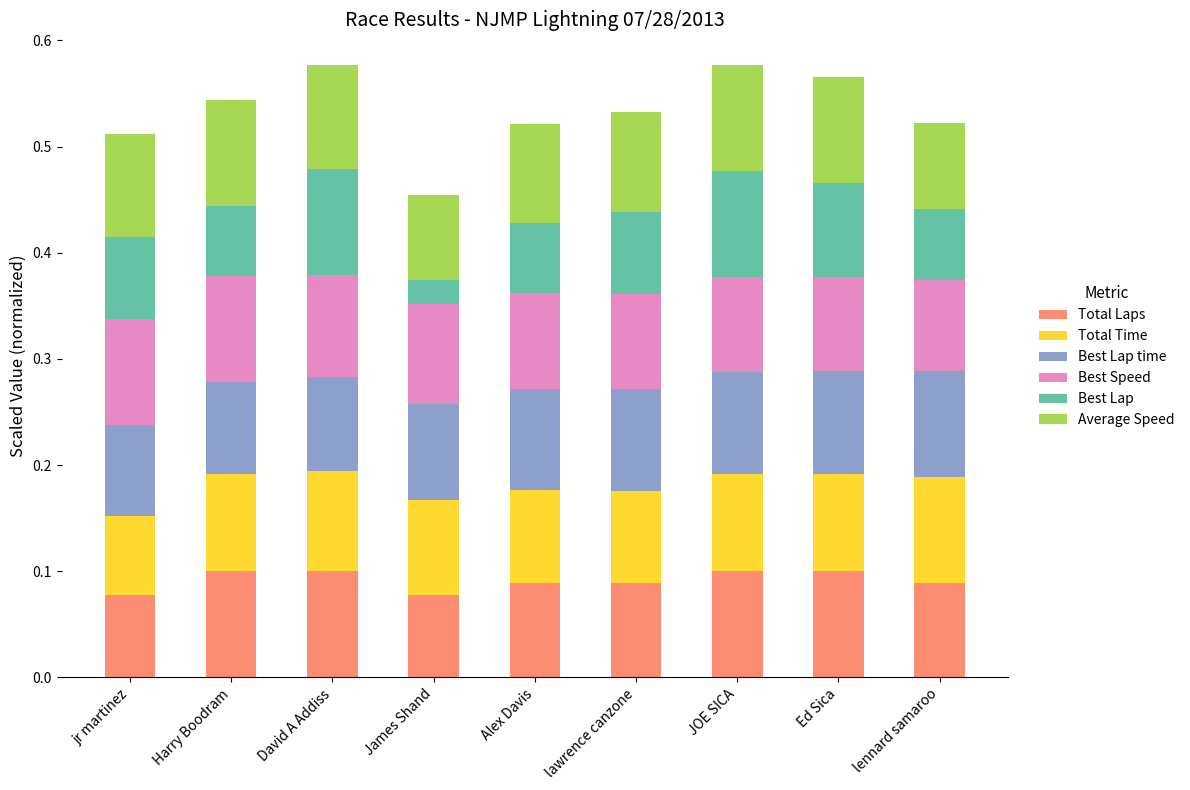

How many Total Laps values are between 0 and 1?

9